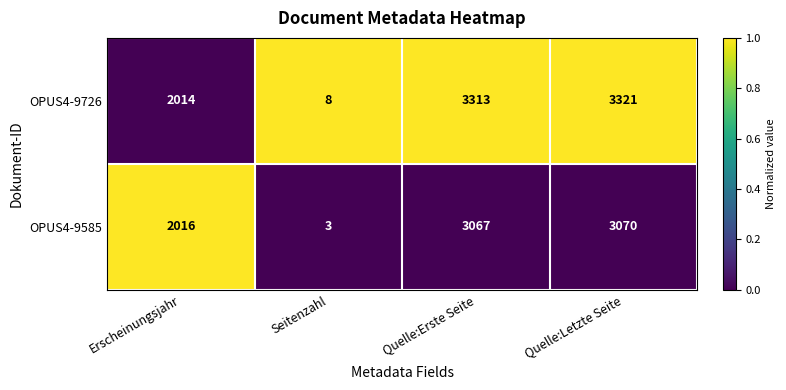

What is the sum of the OPUS4-9585 values at Quelle:Erste Seite and Quelle:Letzte Seite?

6137